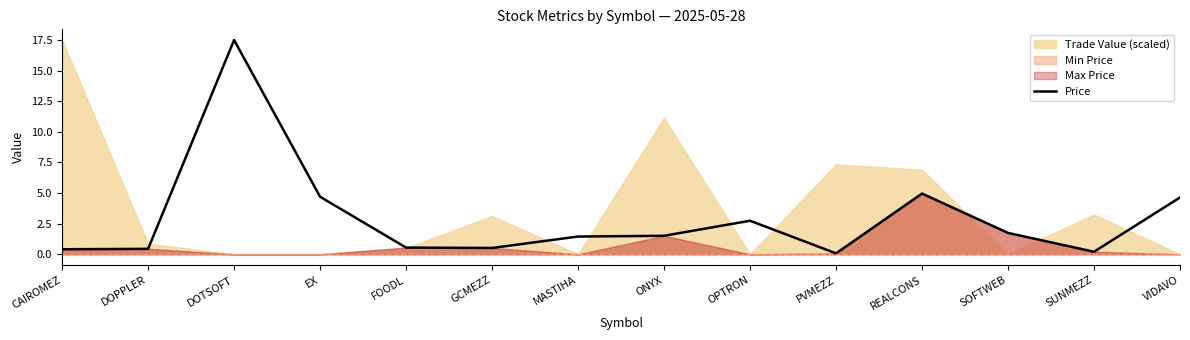

How many lines are shown in the chart?

1